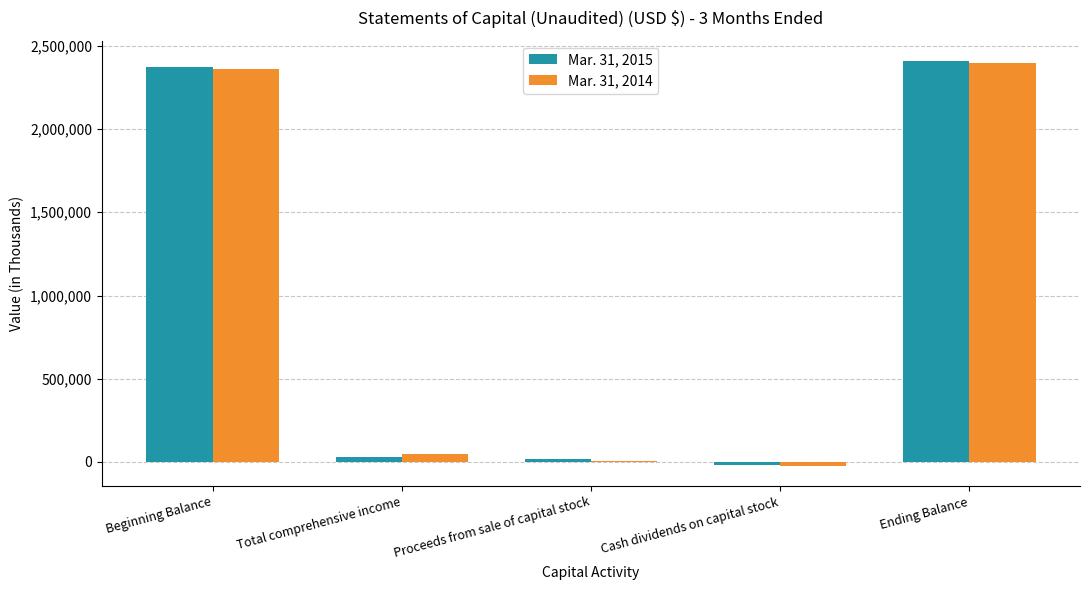

Between Beginning Balance and Ending Balance, which series saw the biggest shift?

Mar. 31, 2014